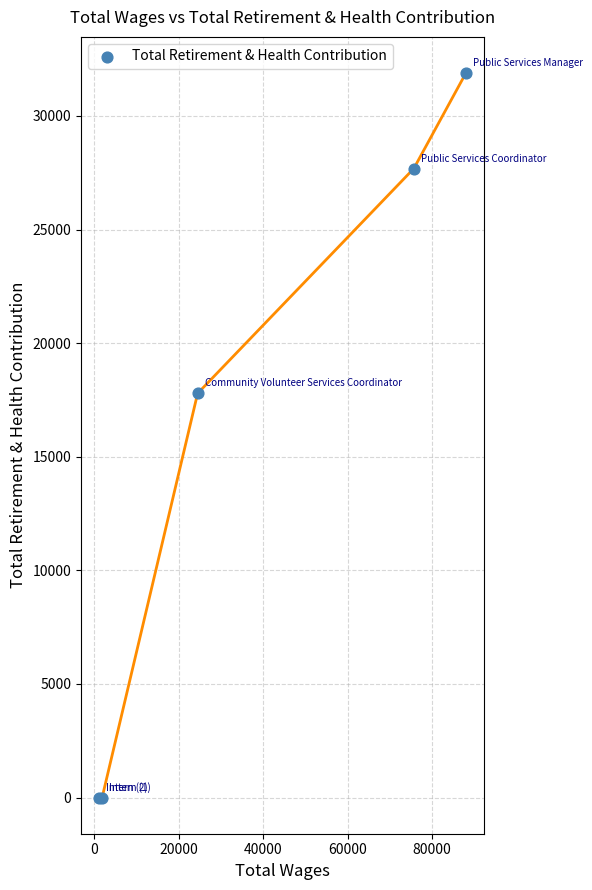

What Y value in the scatter plot is closest to 15943?

17788